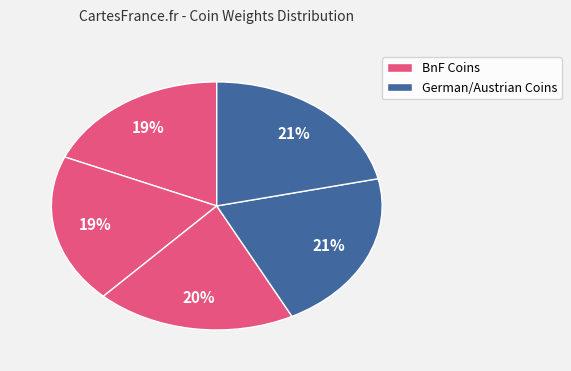

How many slices are in this pie chart?

5